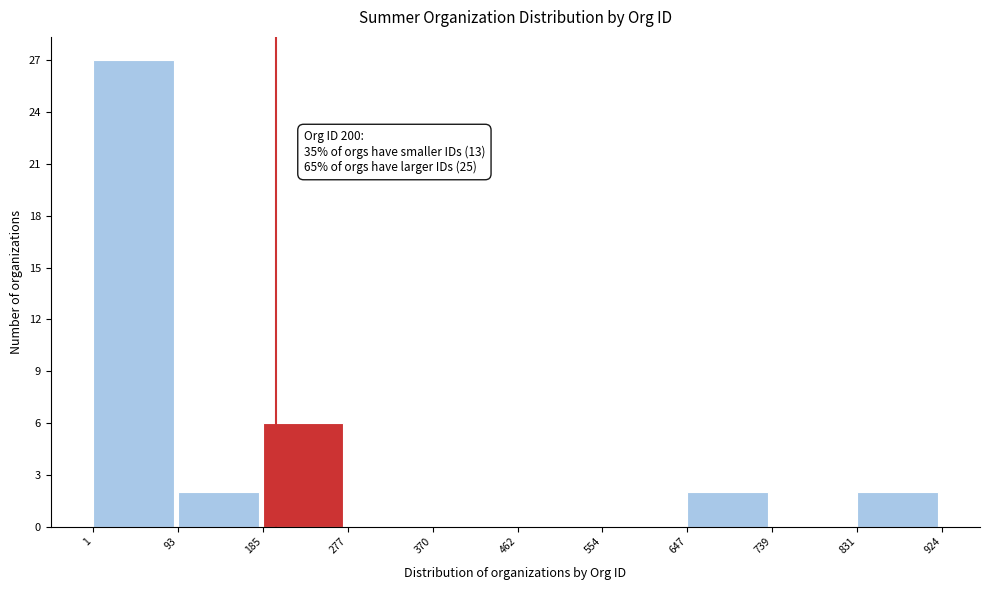

Which range on the x-axis has the tallest bar?

1 to 93